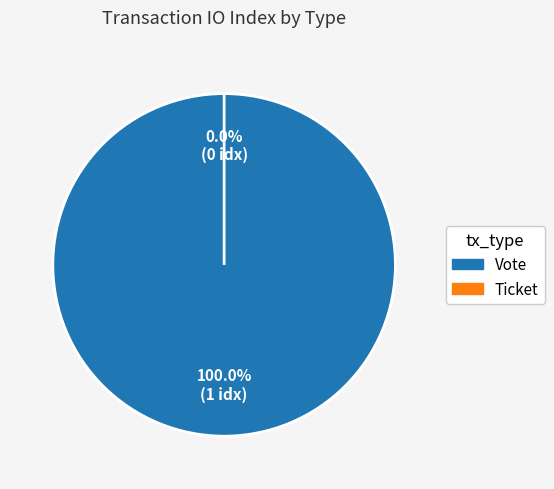

Does any single category account for the majority?

Yes